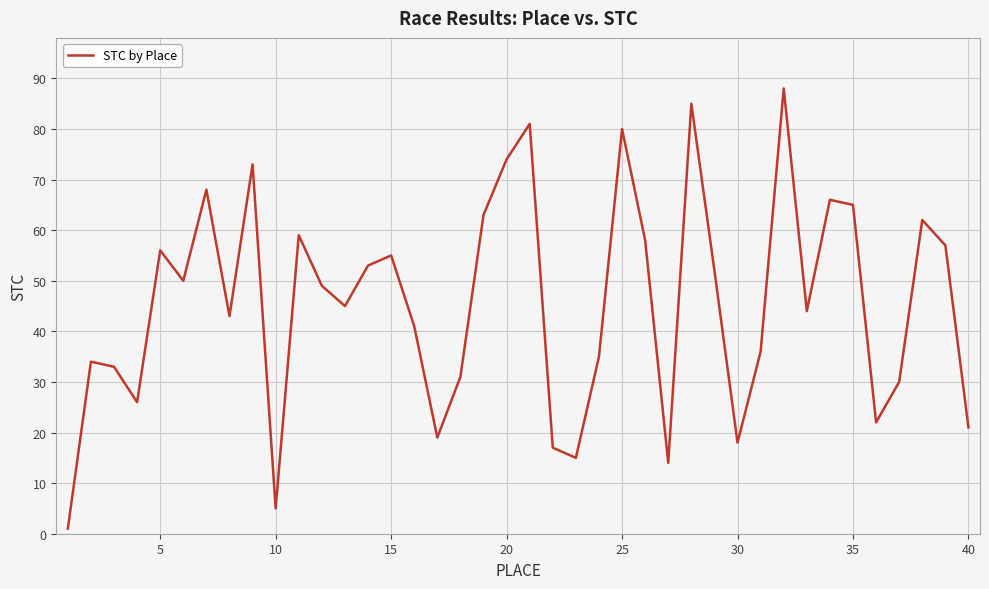

What is the sum of all values?

1824